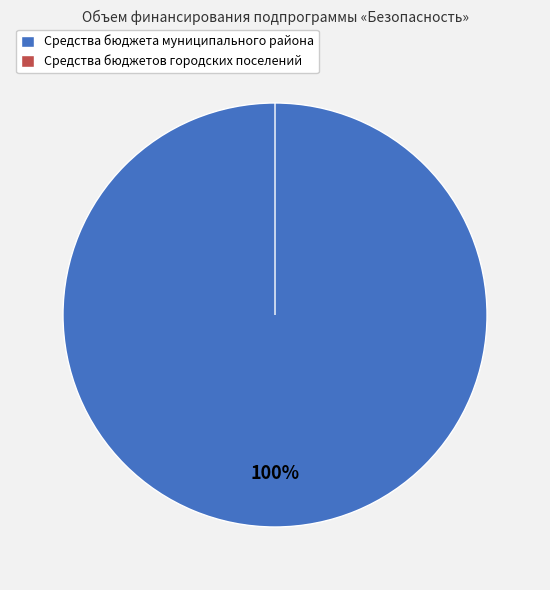

Is it true that Средства бюджетов городских поселений is 0% of the pie?

True